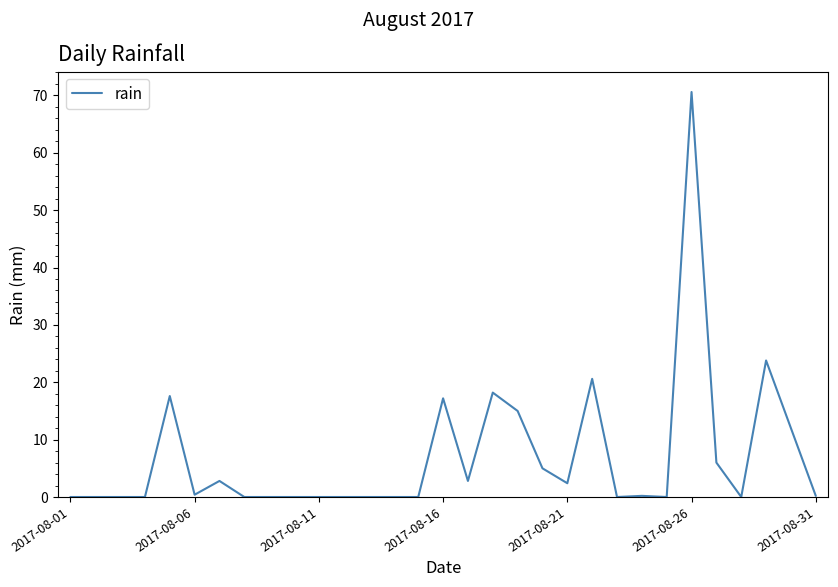

What is the greatest value displayed?

70.6